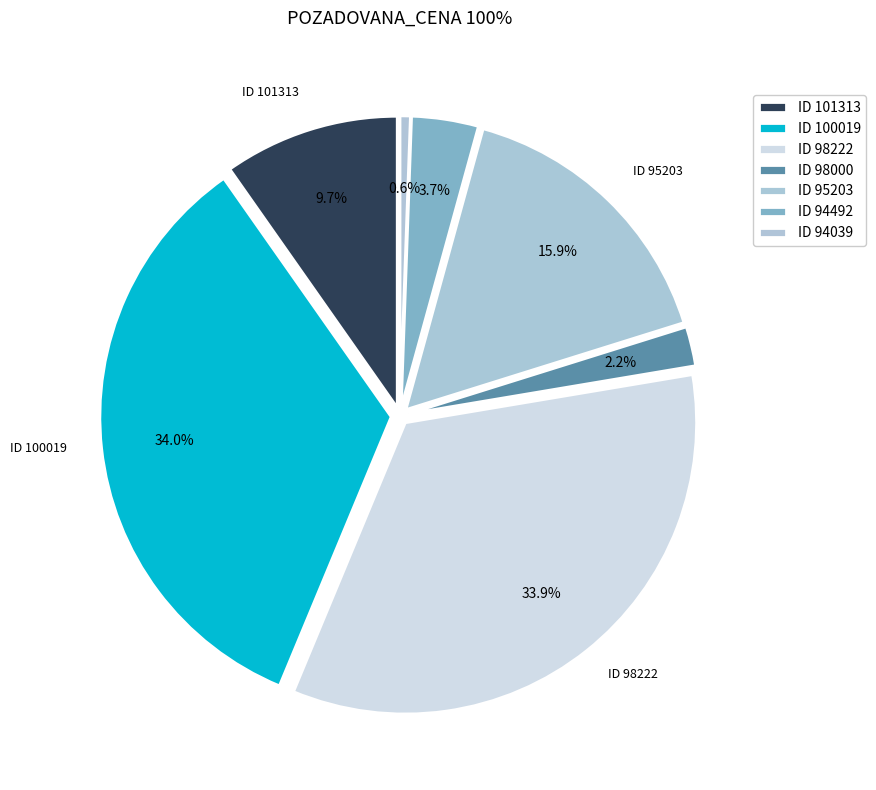

Which slice is the smallest?

94039